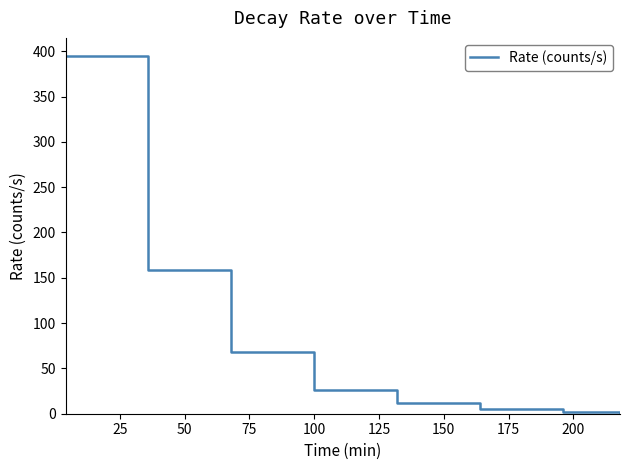

How many categories are shown in the chart?

8